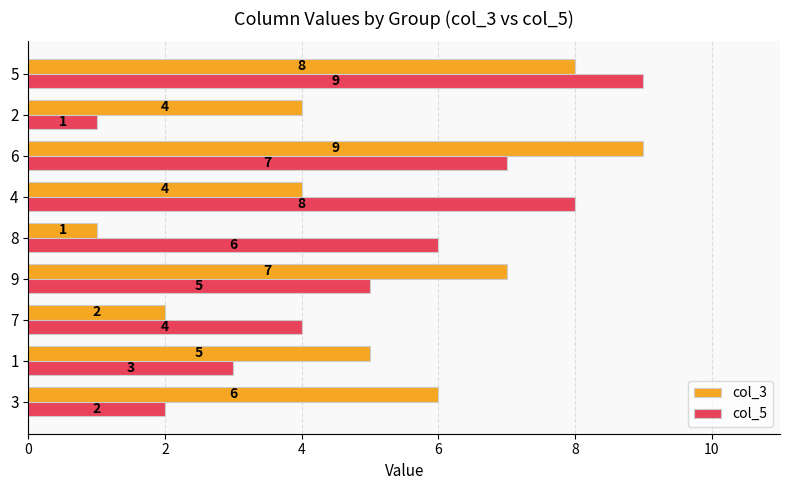

The value of col_3 at 8 is 0. True or false?

False